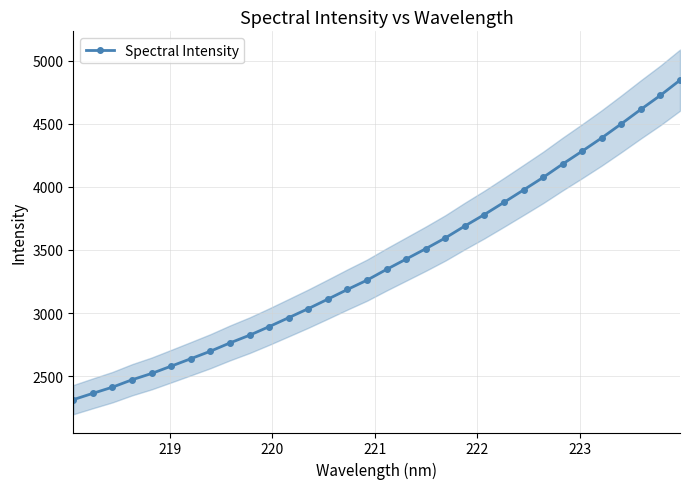

What is the value of the Spectral Intensity point at the 20th from the left?

3595.0